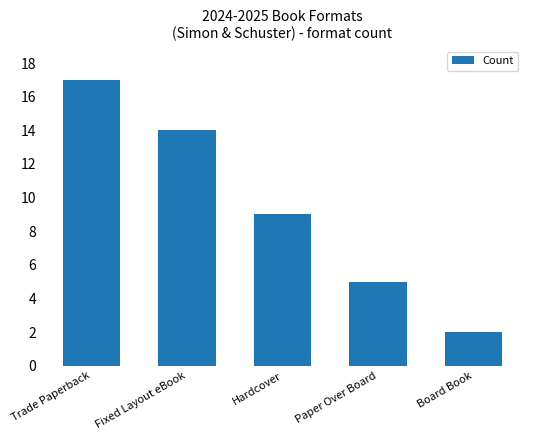

Is it true that the value at Trade Paperback is 25?

False